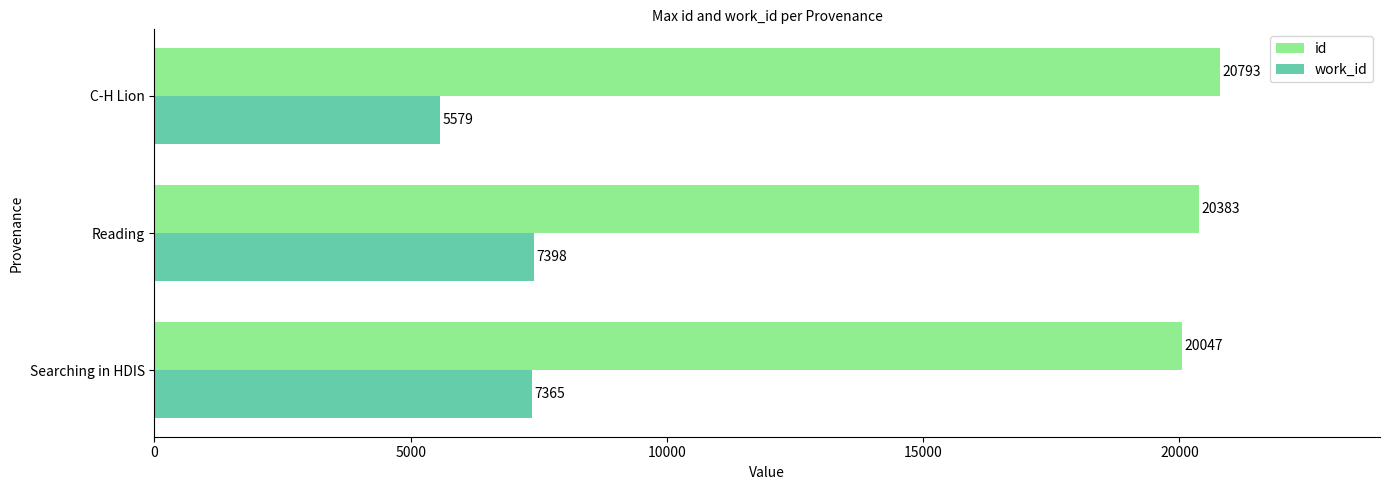

What is the difference between the highest and lowest values at Searching in HDIS?

12682